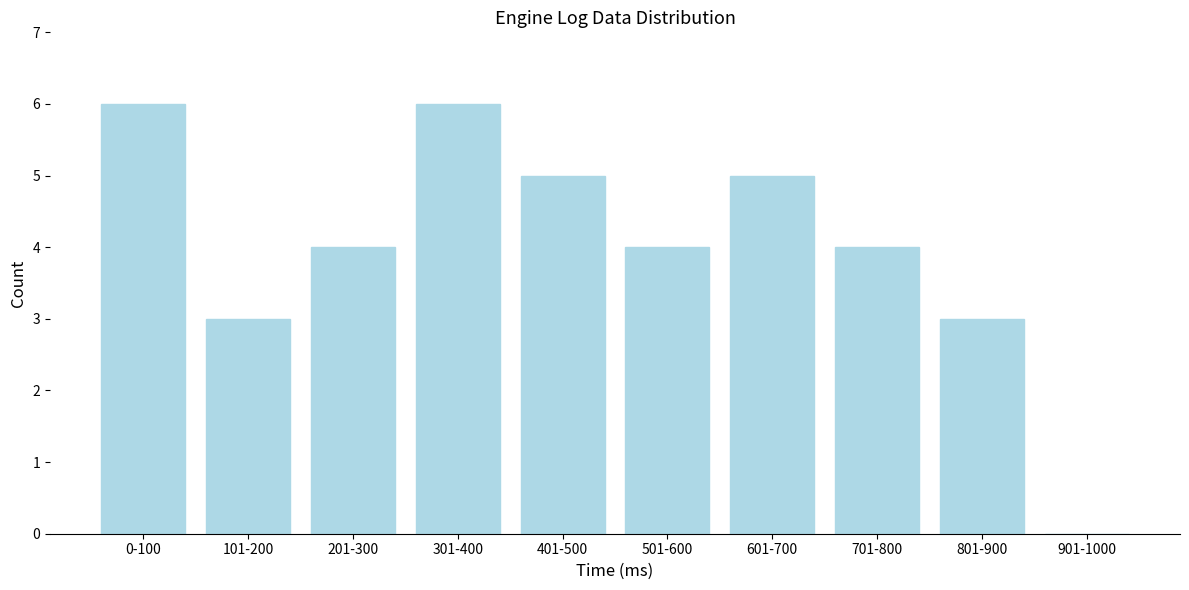

Reading right to left, extract all data points from this chart.

901-1000=0	801-900=3	701-800=4	601-700=5	501-600=4	401-500=5	301-400=6	201-300=4	101-200=3	0-100=6